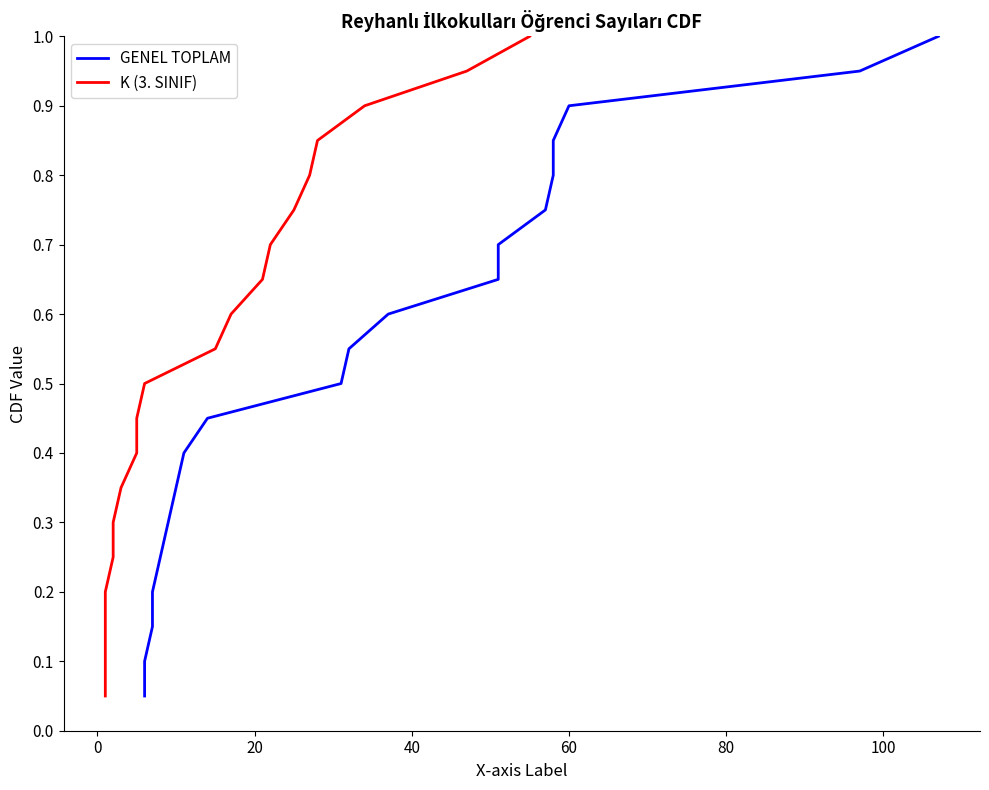

Count the number of categories in the chart.

20